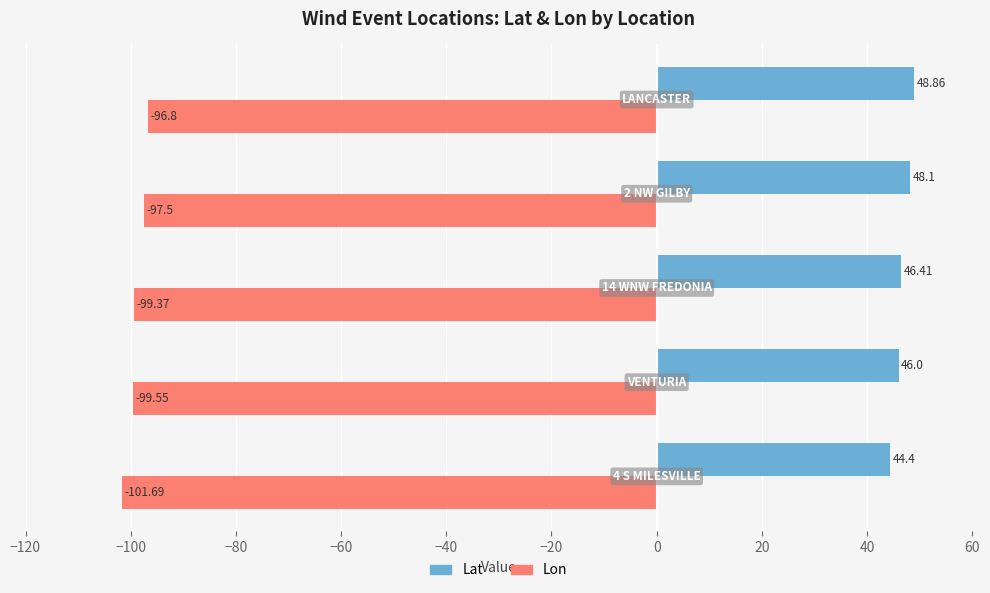

Which series has the widest spread of values?

Lon